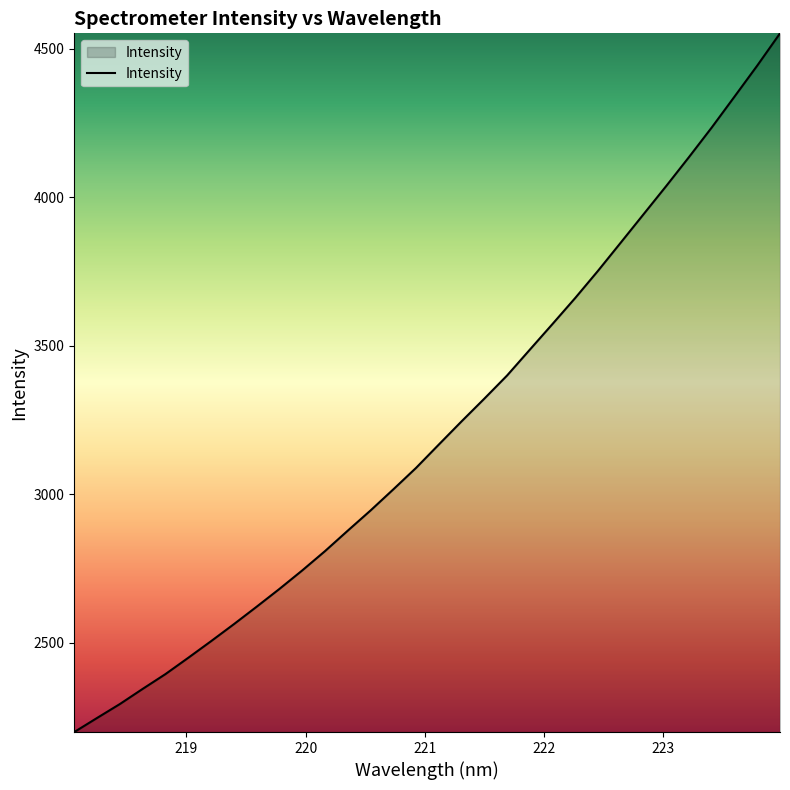

Reading left to right, transcribe all the data shown in this chart.

2199.6	2247.0	2293.9	2344.8	2394.7	2449.5	2505.4	2562.6	2621.4	2681.3	2743.6	2808.6	2877.5	2945.5	3016.5	3088.9	3167.6	3245.7	3322.1	3400.1	3487.2	3573.9	3661.7	3753.1	3848.0	3943.3	4038.7	4136.1	4235.7	4339.6	4444.1	4552.6